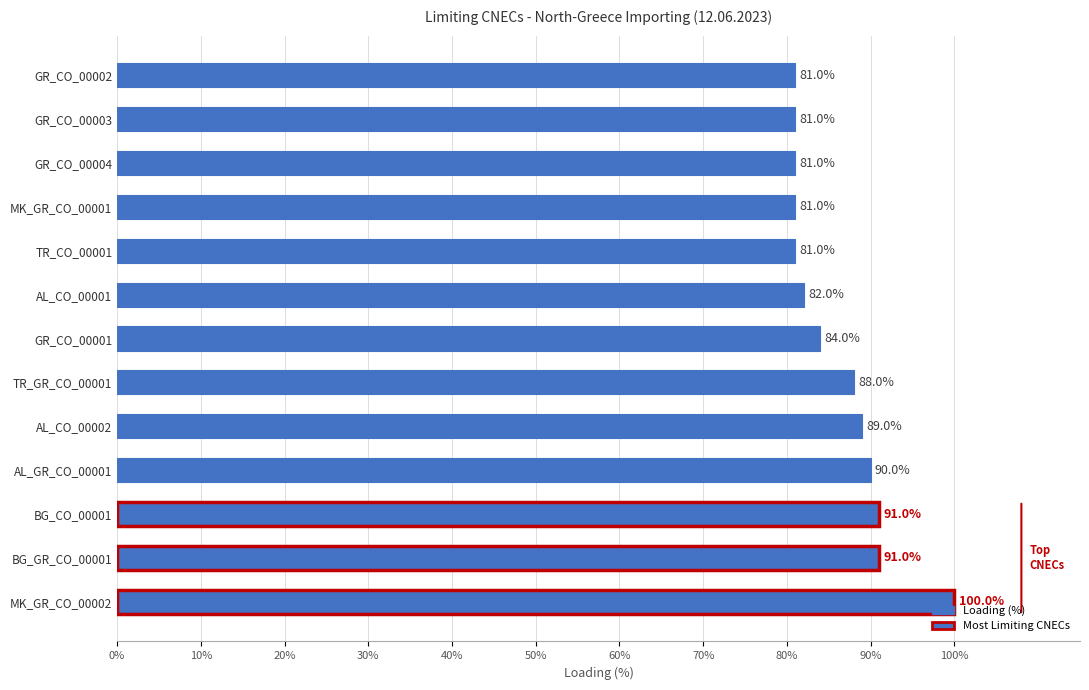

How many data points does each series have?

13